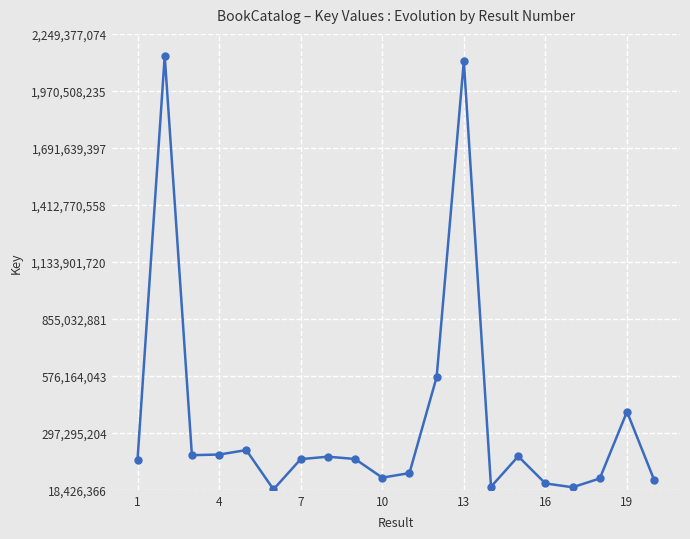

What is the average value?

356995571